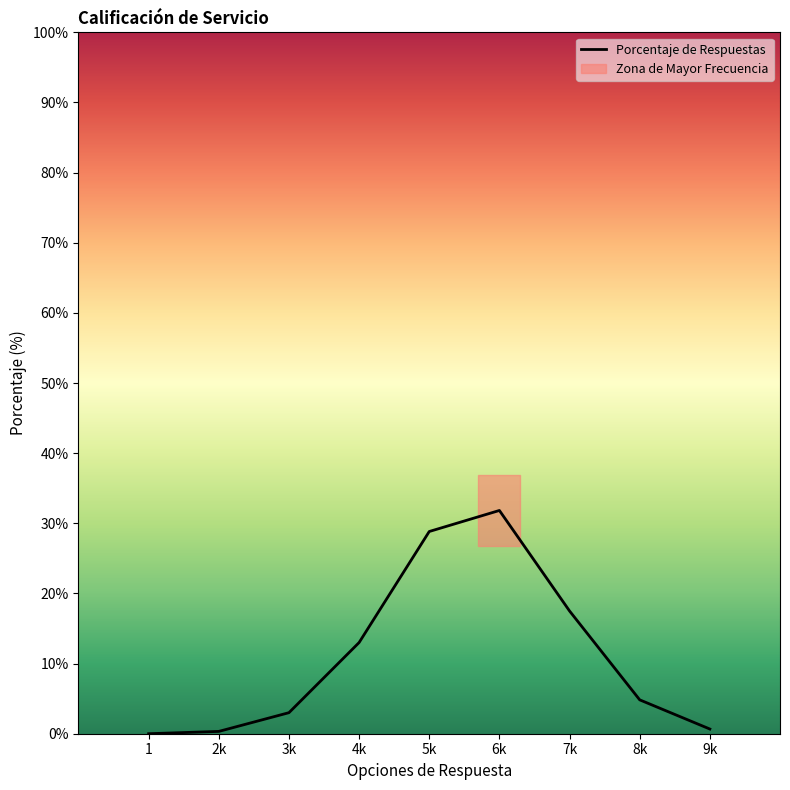

Is it true that Porcentaje de Respuestas equals 28.8 at 5k?

True